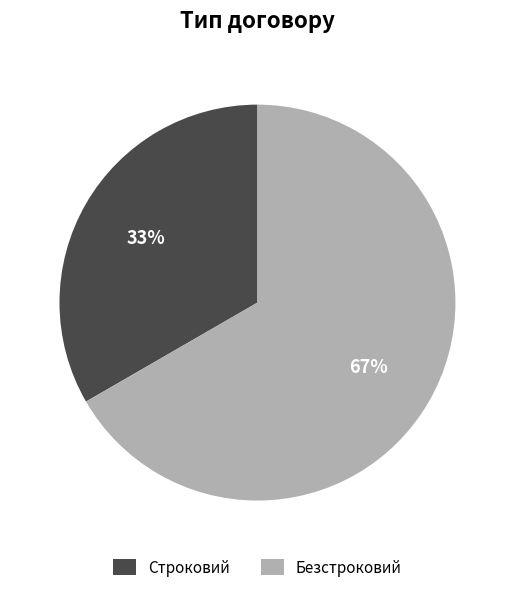

What is the largest slice in the pie chart?

Безстроковий